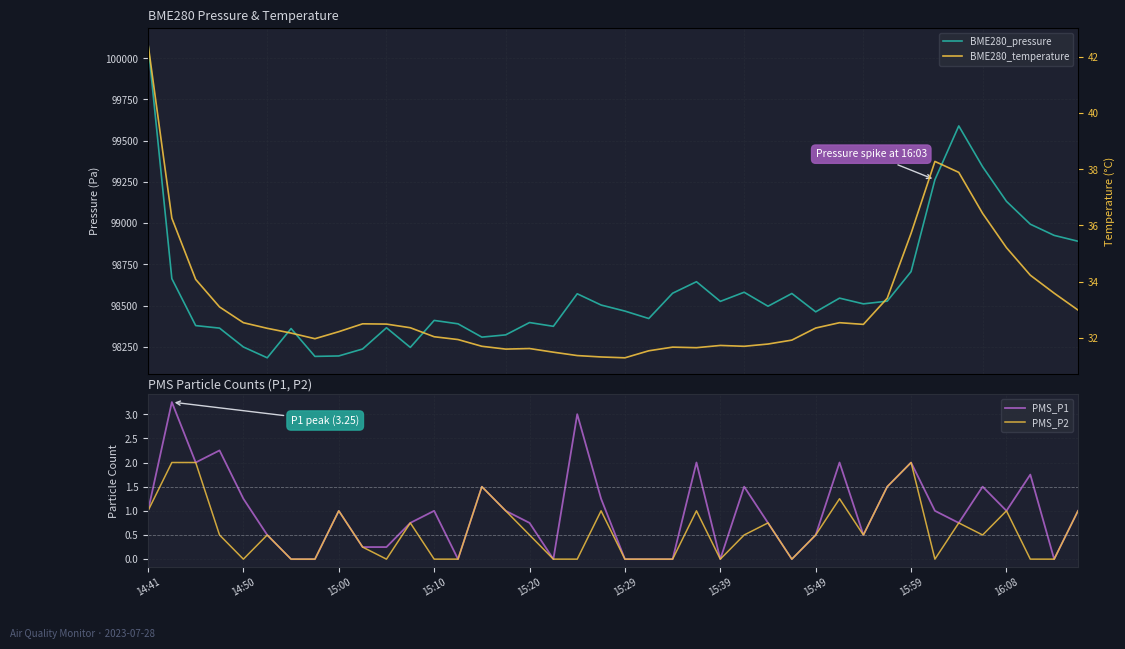

How many data points in PMS_P1 are above 1?

14